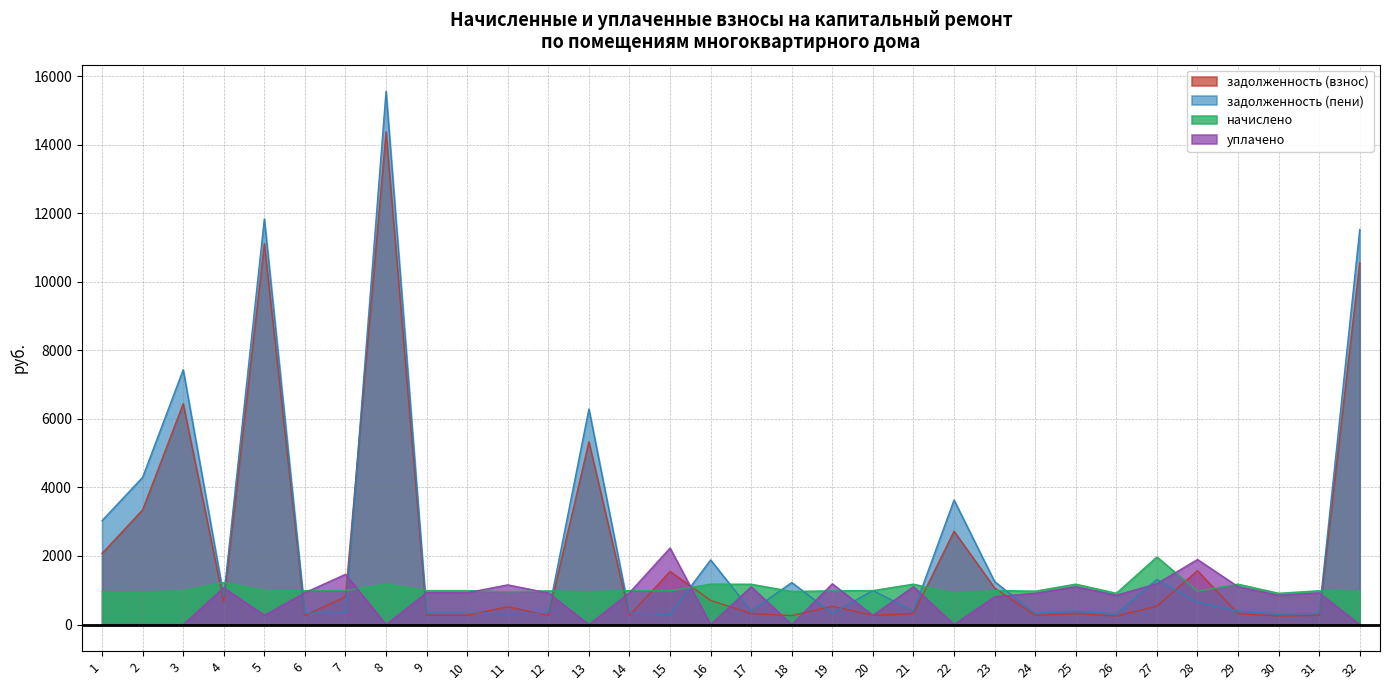

The начислено series shows 618.8 at 14. True or false?

False